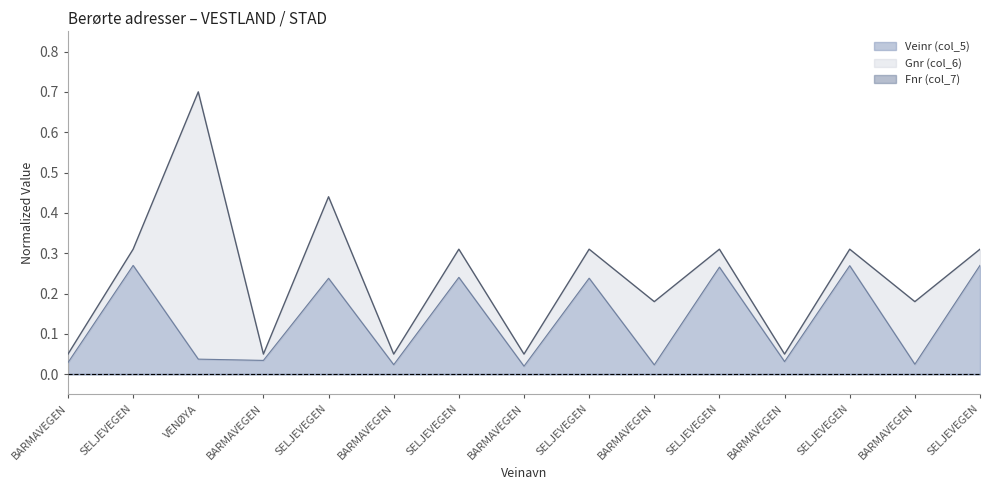

True or false: Veinr (col_5) and Gnr (col_6) cross at least once.

False